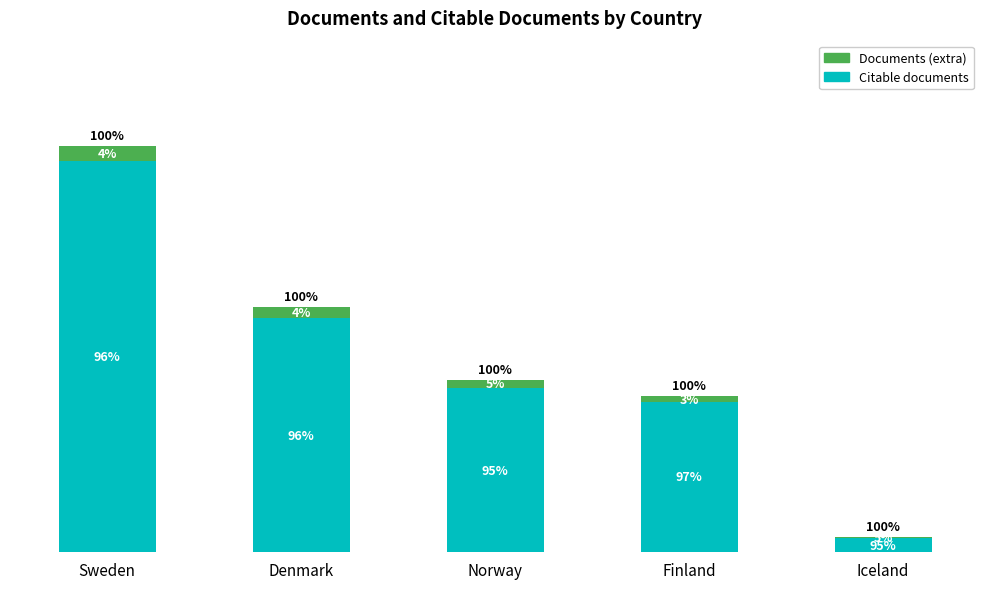

The Citable documents series shows 1610 at Finland. True or false?

False